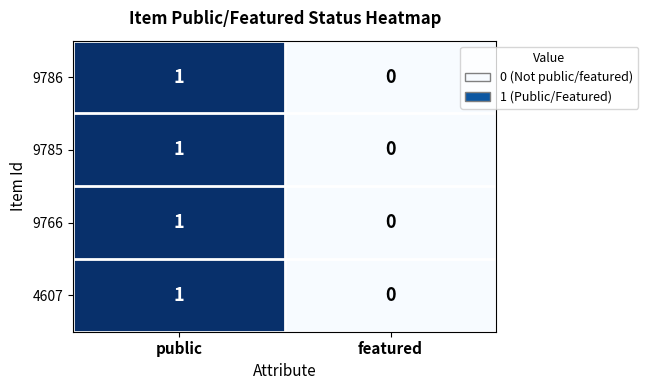

Is the value of 4607 at public greater than the value of 9785 at featured?

Yes